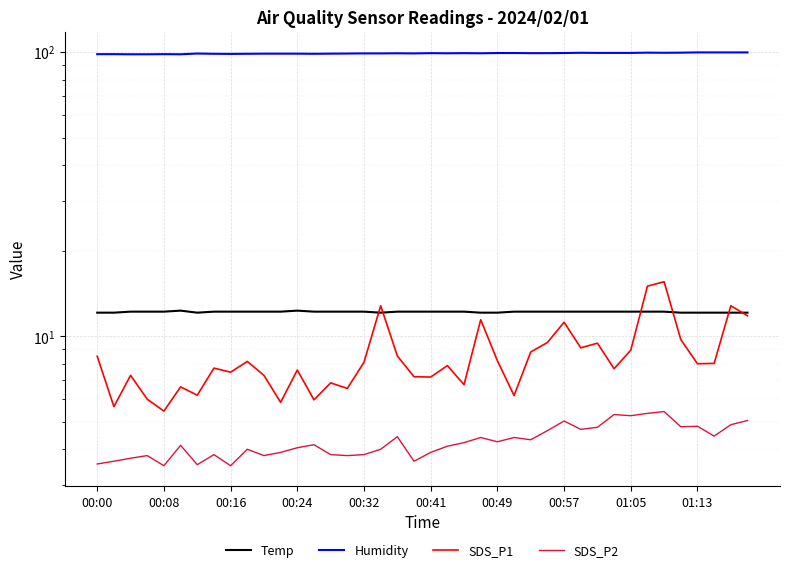

What is the difference between the maximum and second lowest values in the Humidity series?

1.5